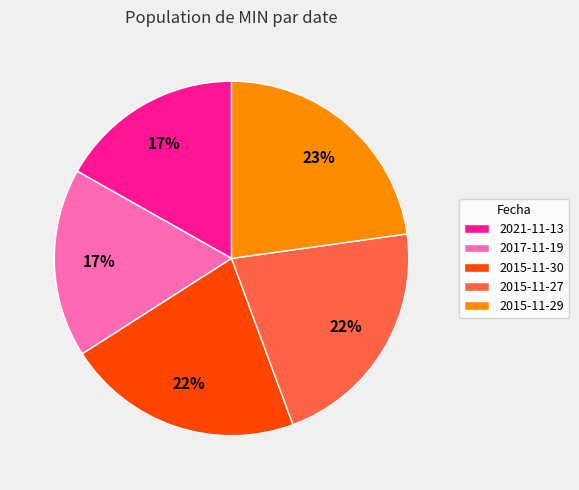

How many segments does this pie chart have?

5